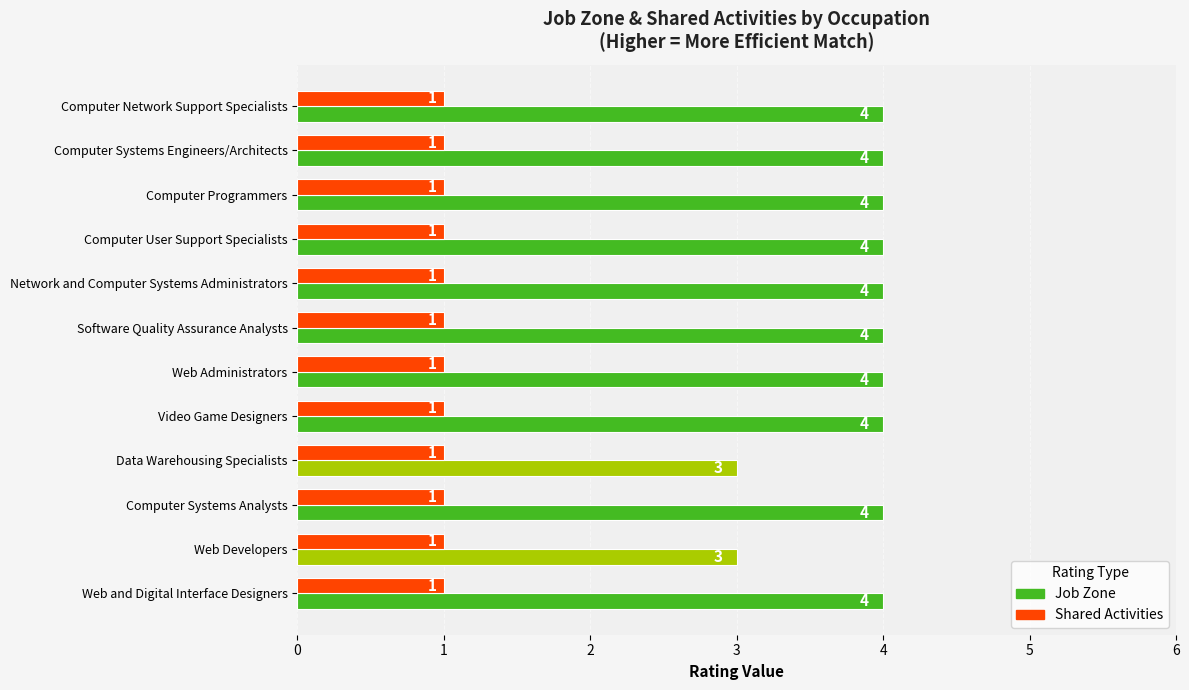

True or false: Job Zone has a value of 1 at Data Warehousing Specialists.

False